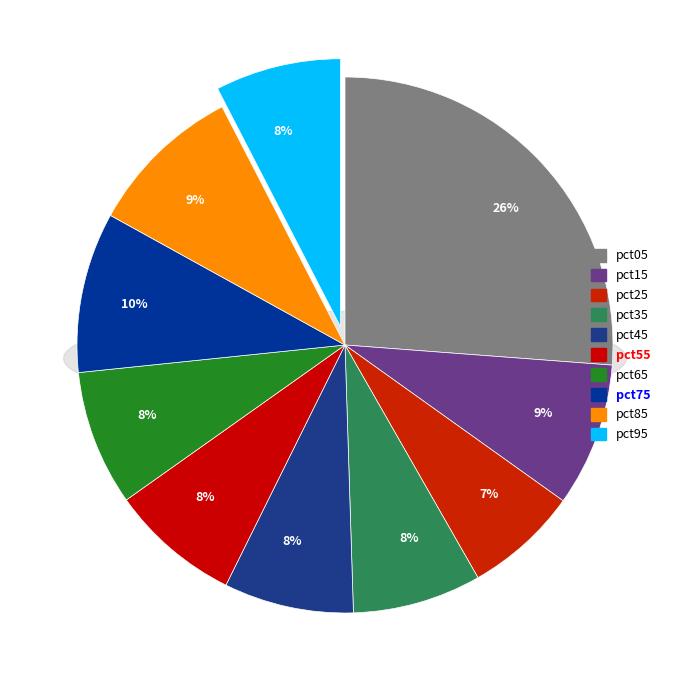

How many segments does this pie chart have?

10